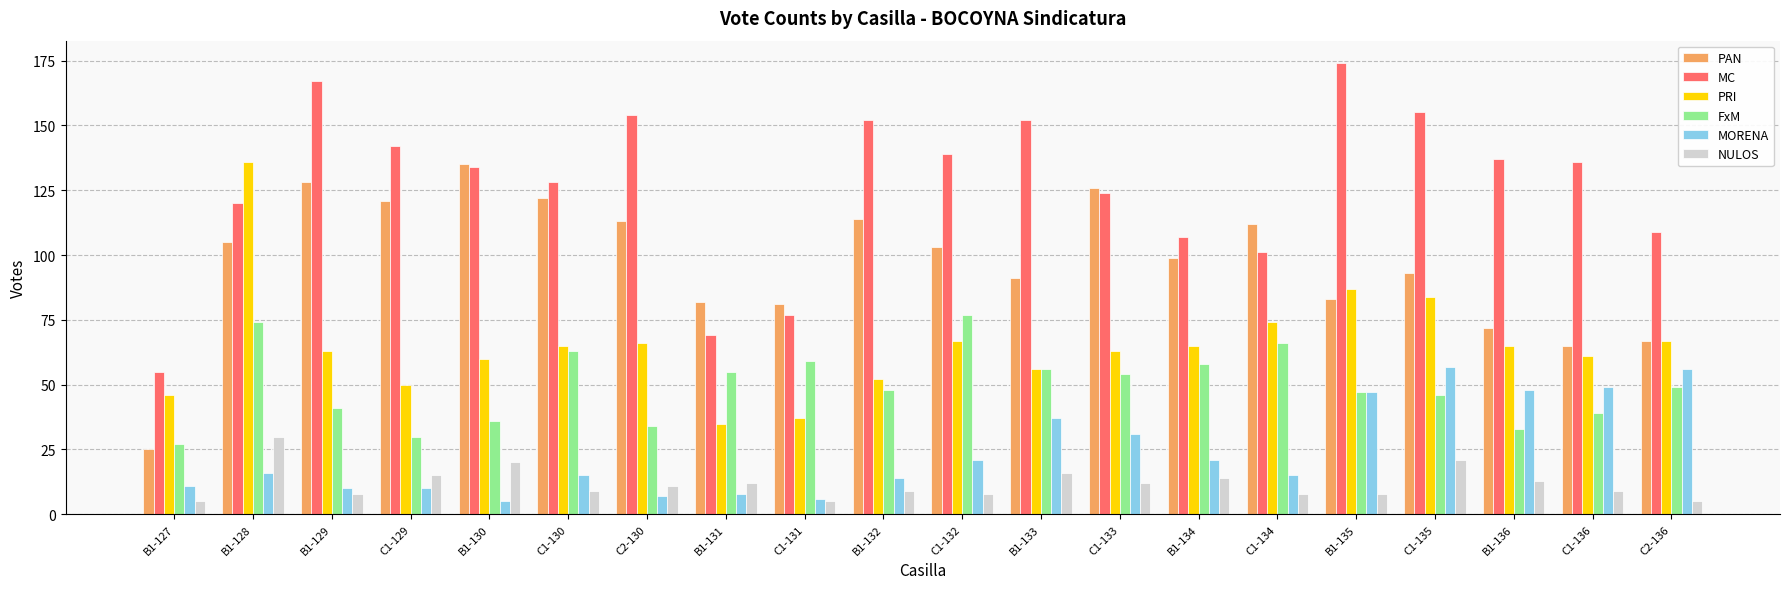

Reading left to right, extract all data points from this chart.

PAN: 25	105	128	121	135	122	113	82	81	114	103	91	126	99	112	83	93	72	65	67
MC: 55	120	167	142	134	128	154	69	77	152	139	152	124	107	101	174	155	137	136	109
PRI: 46	136	63	50	60	65	66	35	37	52	67	56	63	65	74	87	84	65	61	67
FxM: 27	74	41	30	36	63	34	55	59	48	77	56	54	58	66	47	46	33	39	49
MORENA: 11	16	10	10	5	15	7	8	6	14	21	37	31	21	15	47	57	48	49	56
NULOS: 5	30	8	15	20	9	11	12	5	9	8	16	12	14	8	8	21	13	9	5